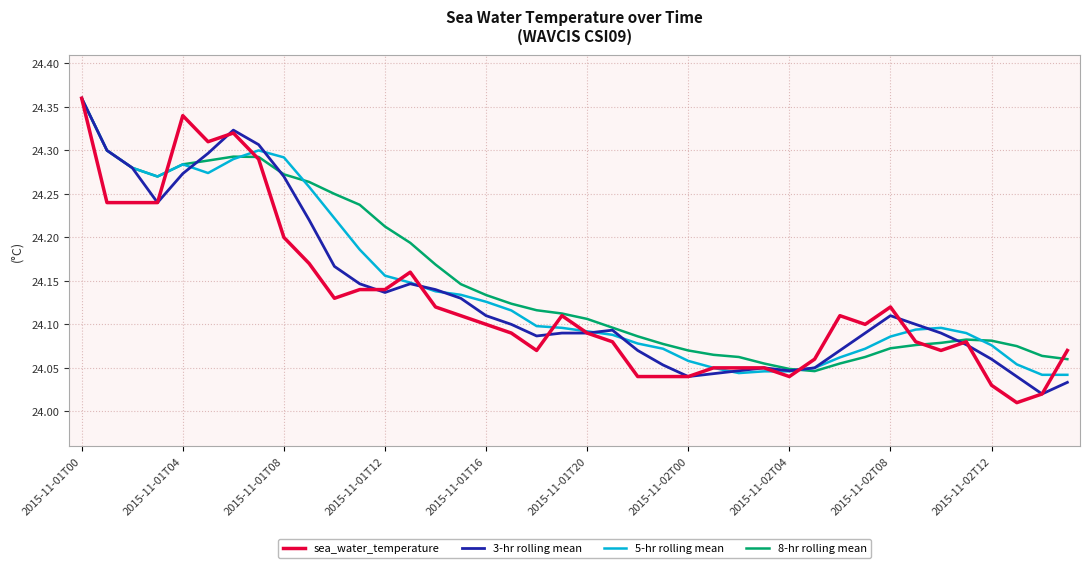

How many times do sea_water_temperature and 8-hr rolling mean cross each other?

5